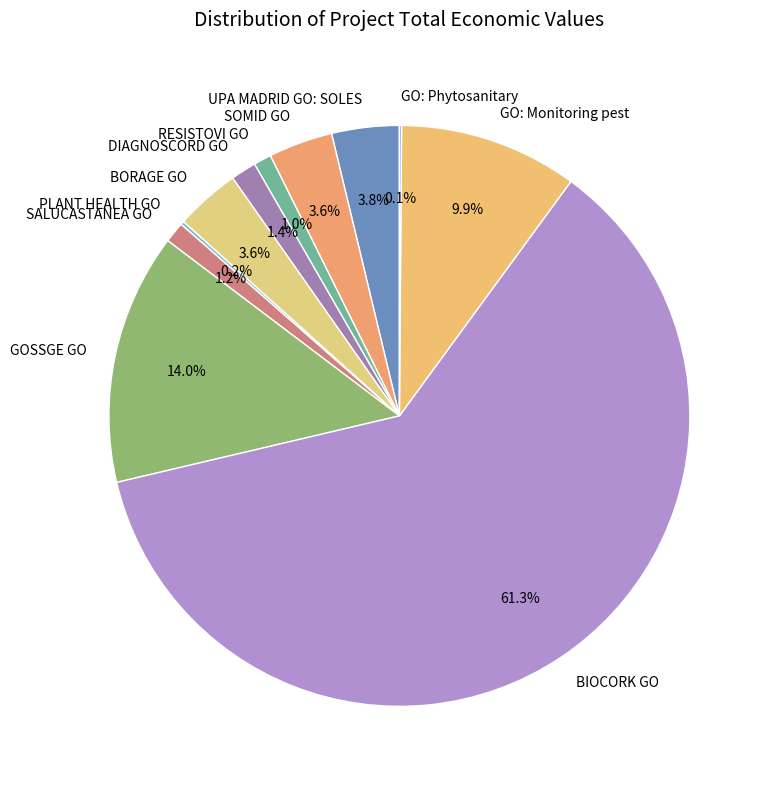

To the nearest percent, what percentage of the pie is RESISTOVI GO?

1%